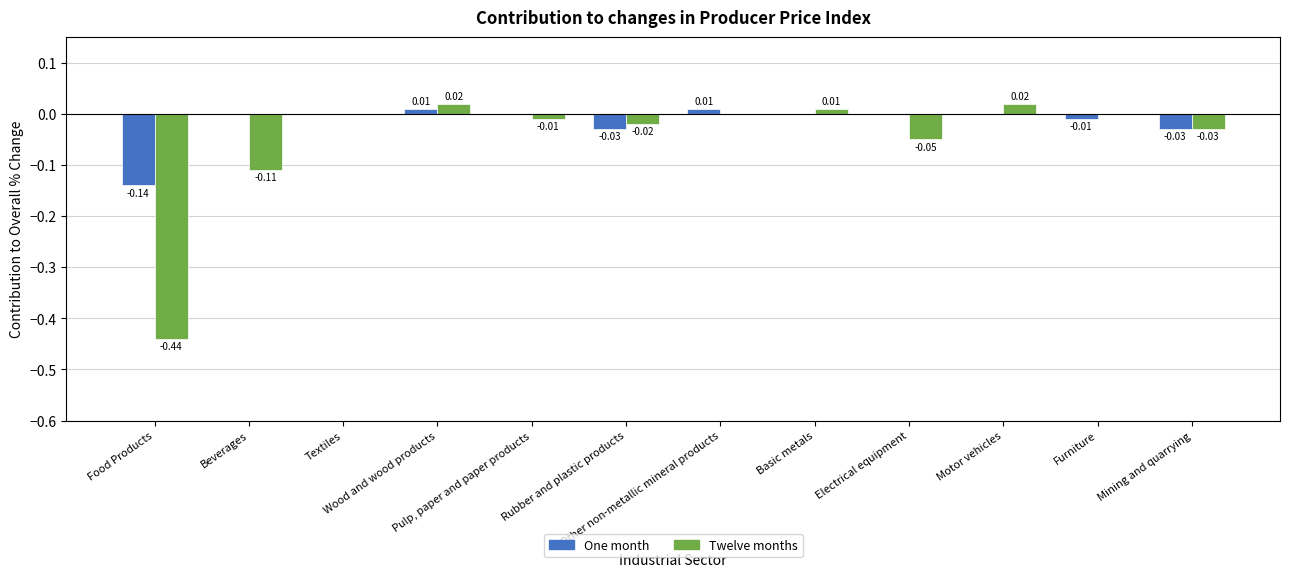

Which series has the largest total across all categories?

One month